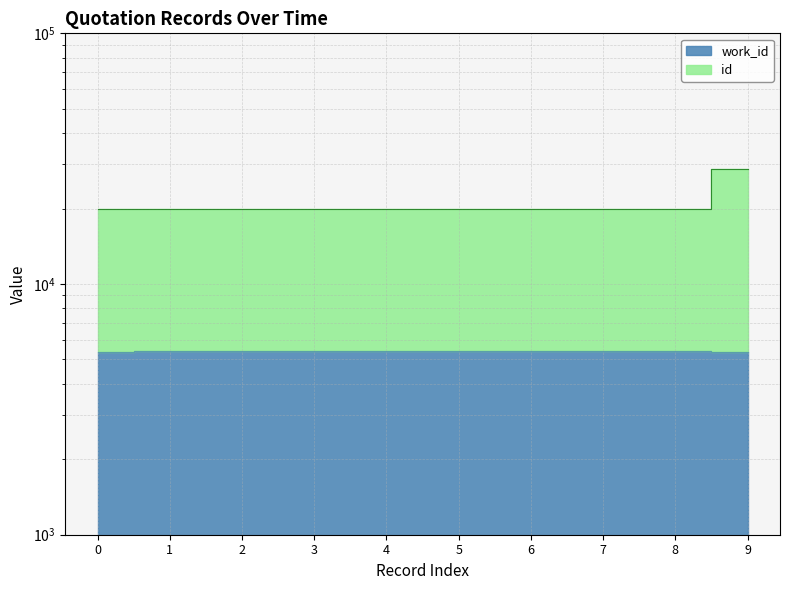

What is the spread (max minus min) of values at 3?

14487